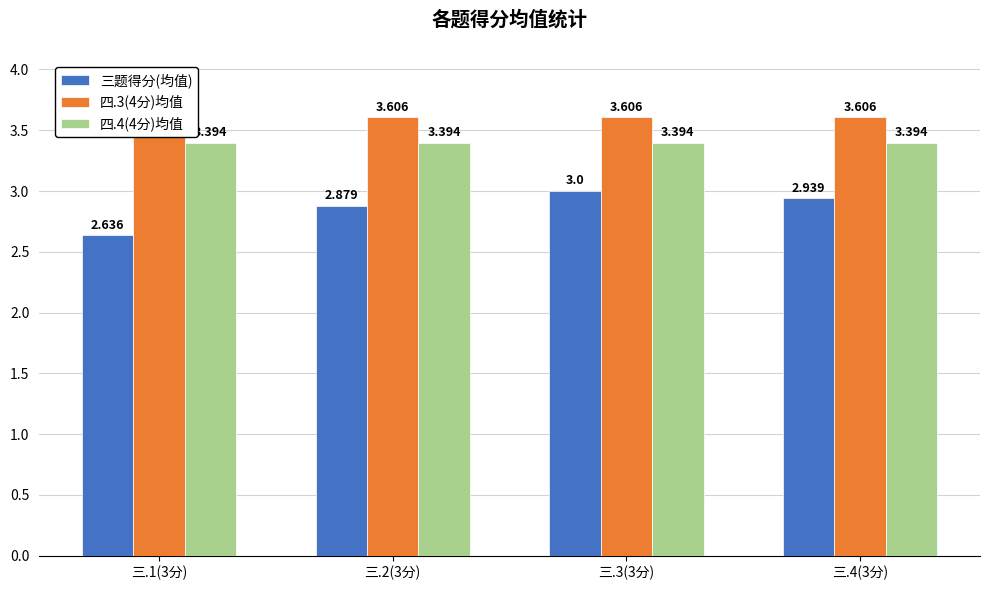

True or false: 四.3(4分)均值 has a value of 6.5 at 三.3(3分).

False